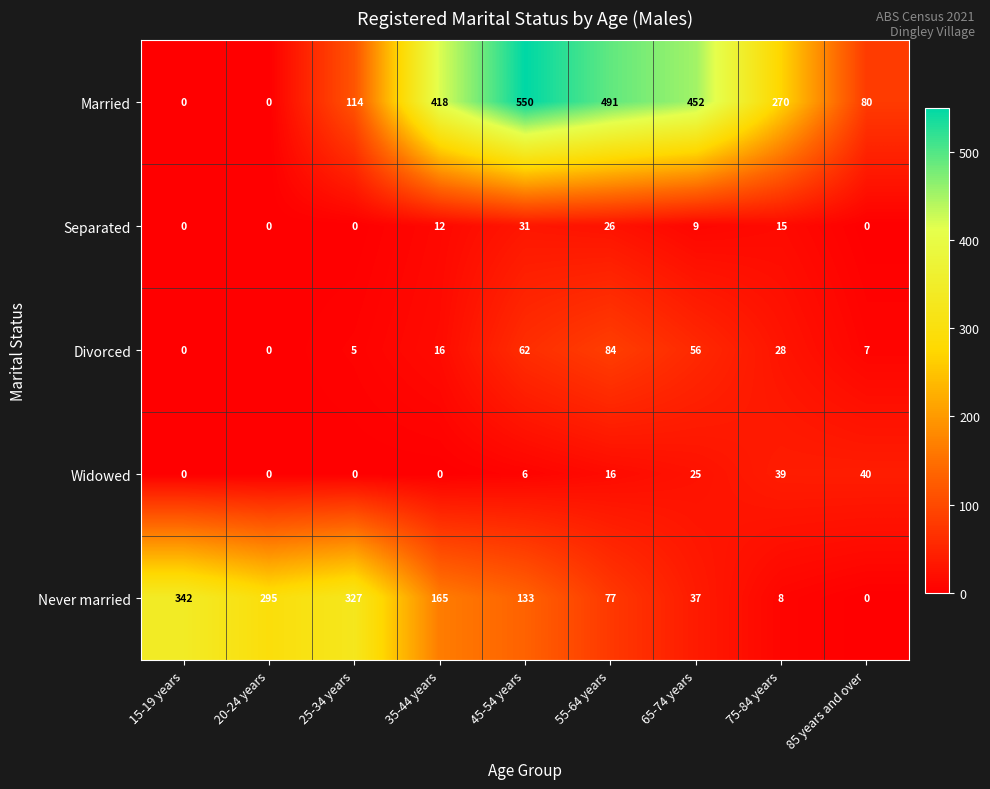

List the series in order of their peak value, lowest first.

Separated, Widowed, Divorced, Never married, Married